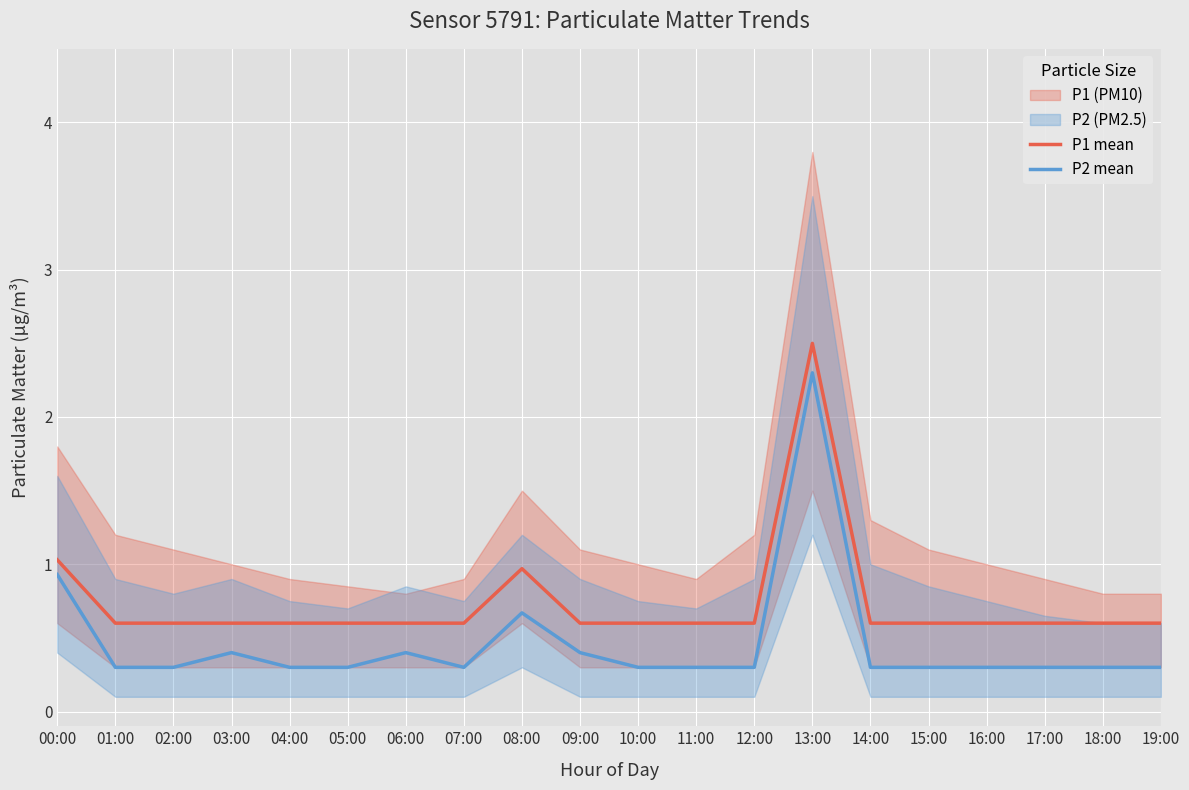

What position from the left is 06:00?

7